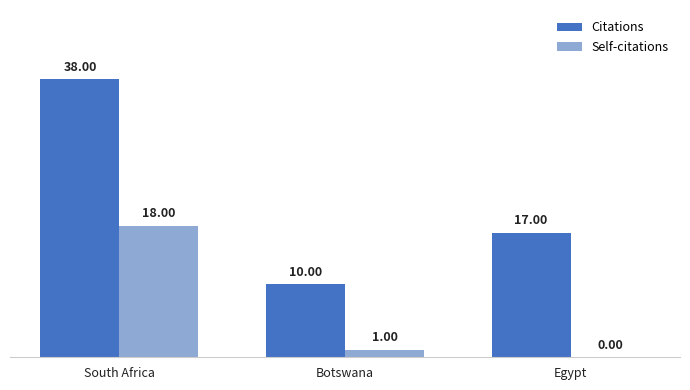

Which series has the largest total across all categories?

Citations